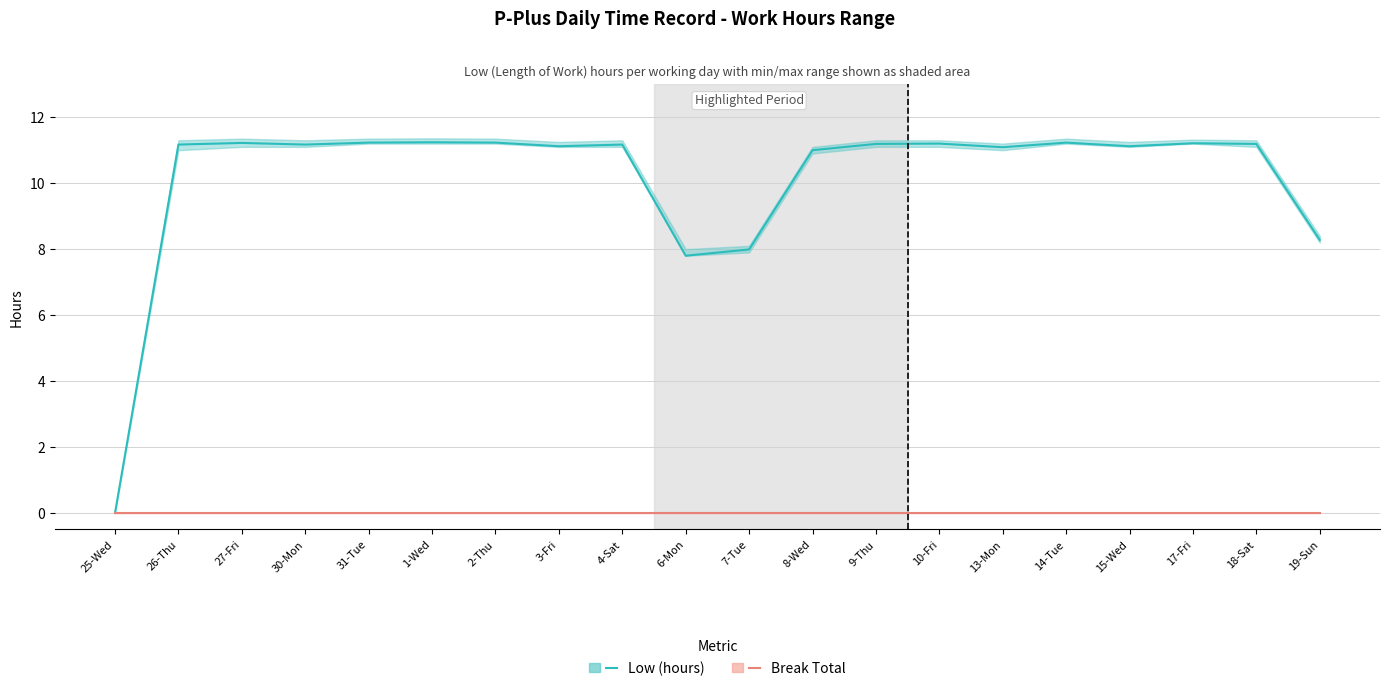

Where does the Low (hours) series first go above 11?

26-Thu